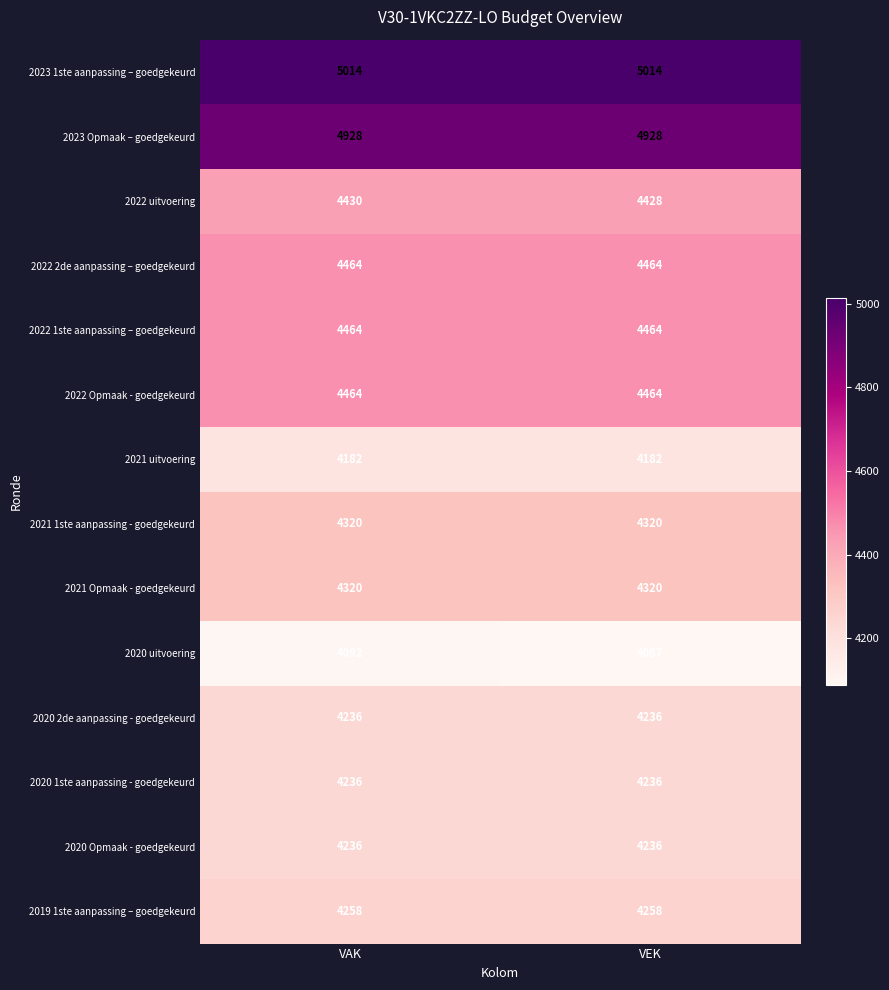

At which category is the sum across all series the highest?

VAK